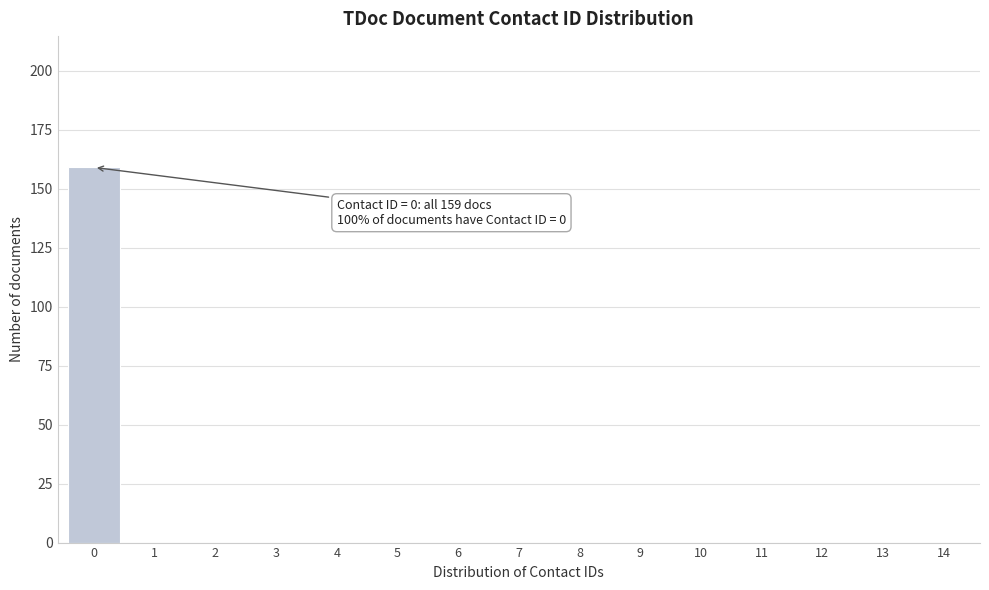

Reading left to right, extract all data points from this chart.

0=159	1=0	2=0	3=0	4=0	5=0	6=0	7=0	8=0	9=0	10=0	11=0	12=0	13=0	14=0